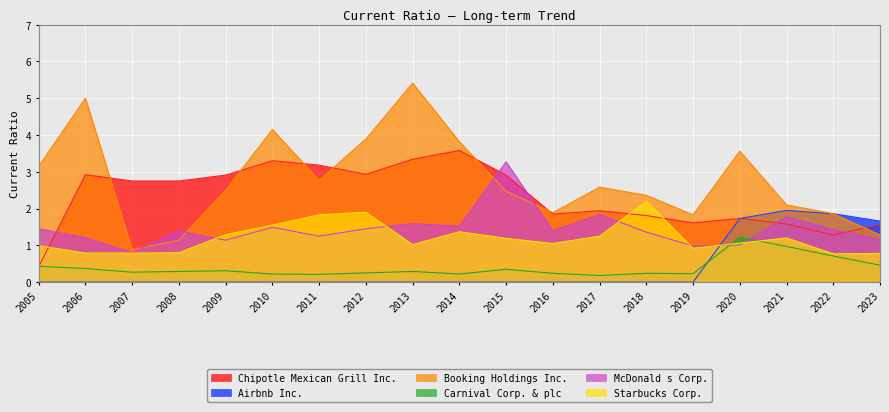

True or false: Carnival Corp. & plc and Booking Holdings Inc. intersect in this chart.

False